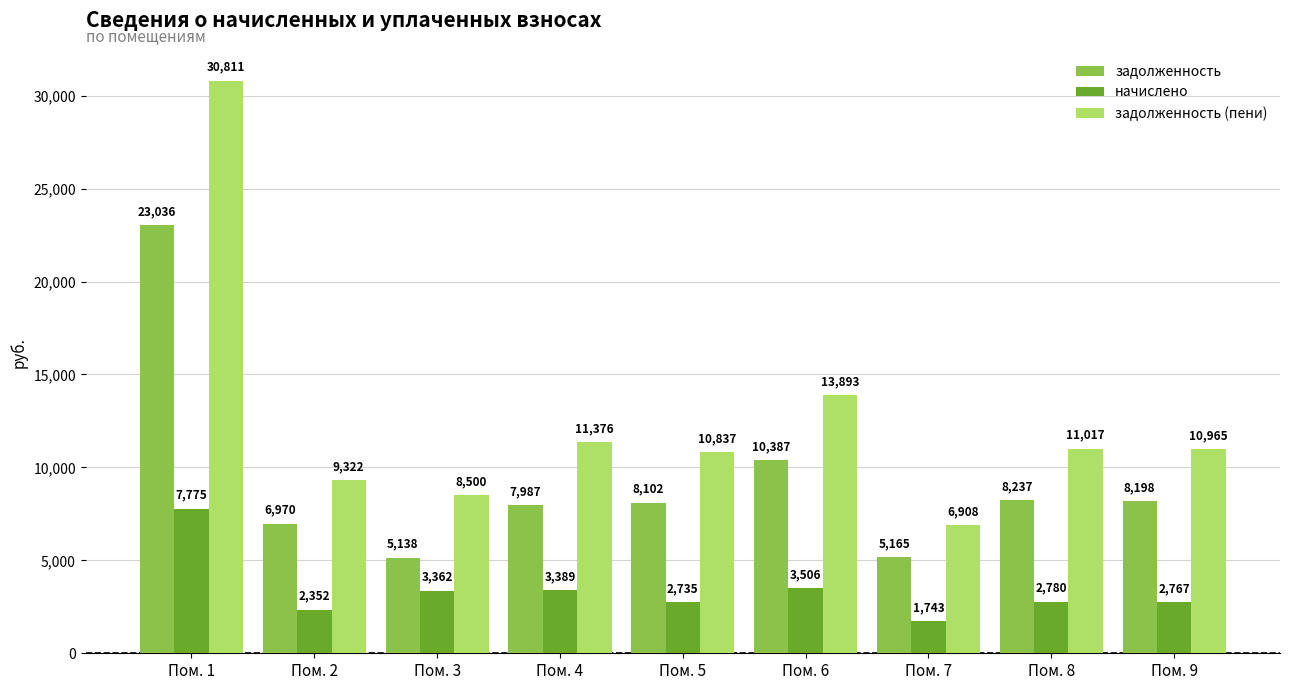

At Пом. 1, list the series in order from smallest to largest.

начислено, задолженность, задолженность (пени)